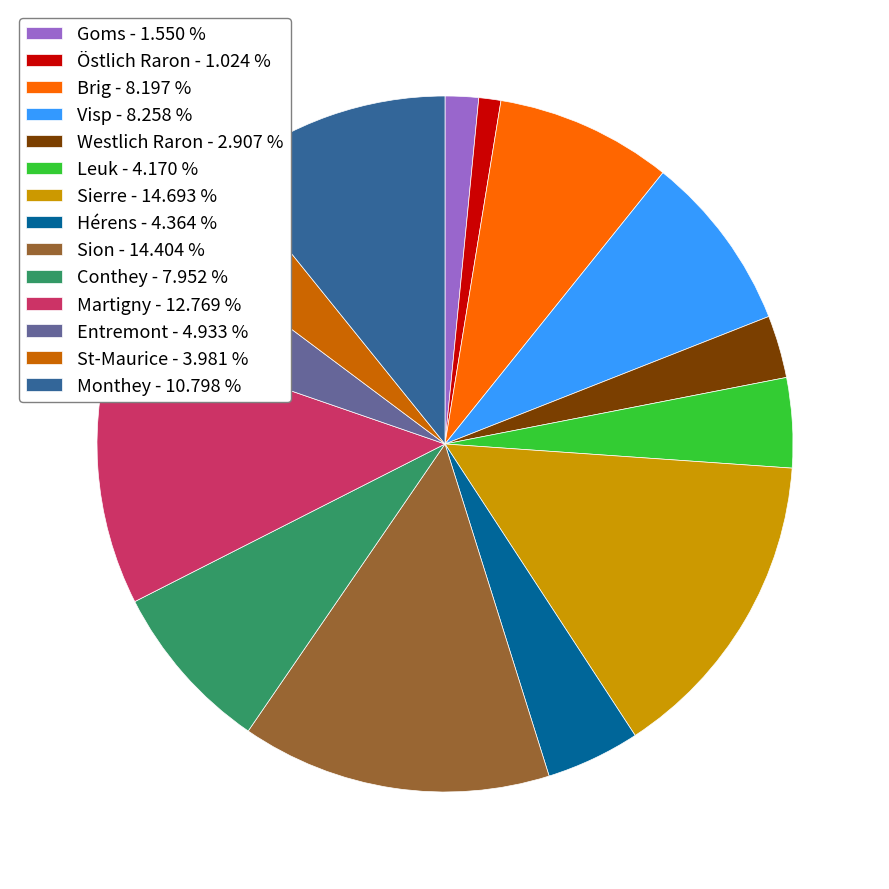

Is there a majority slice in this chart?

No